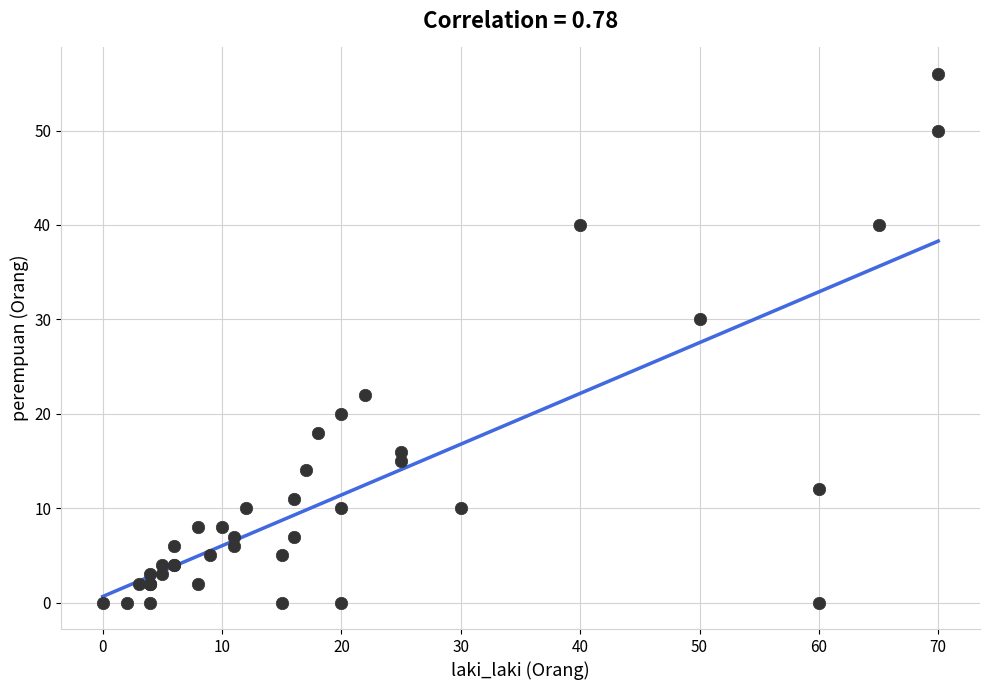

What Y value in the scatter plot is closest to 28?

30